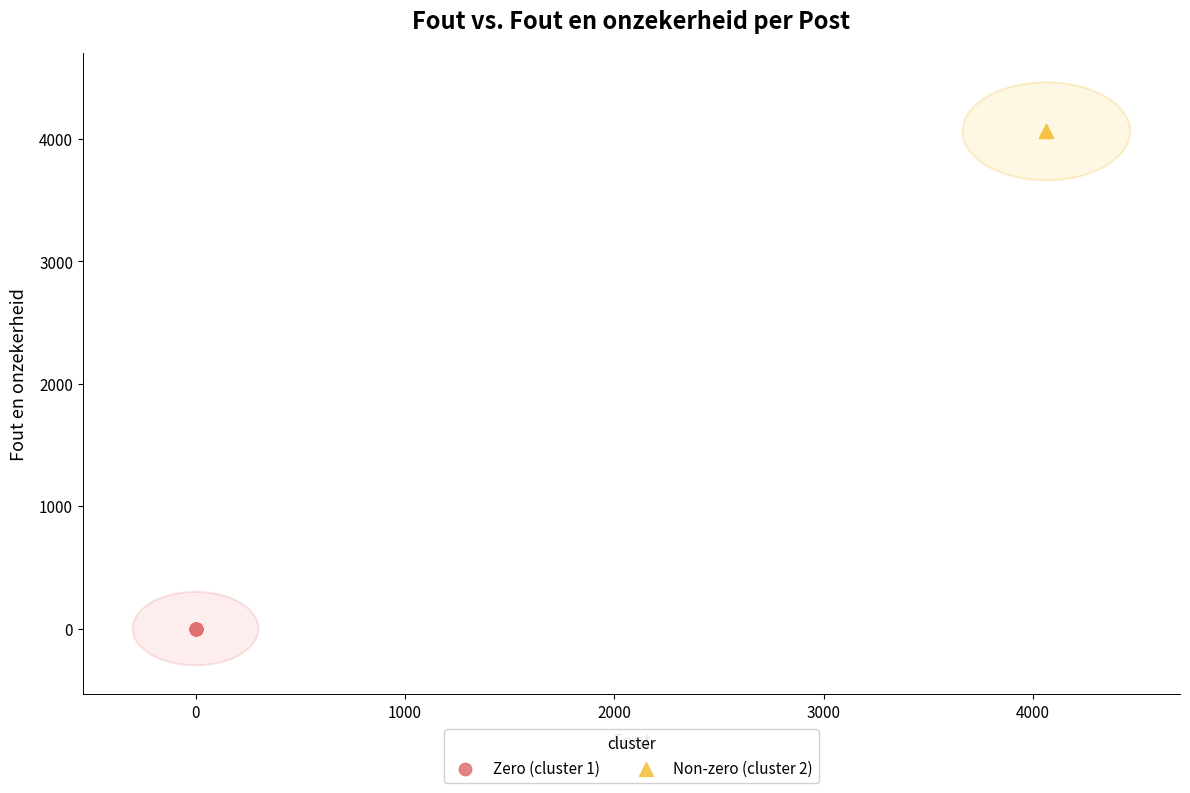

Which series reaches the minimum Y coordinate?

Zero (cluster 1)